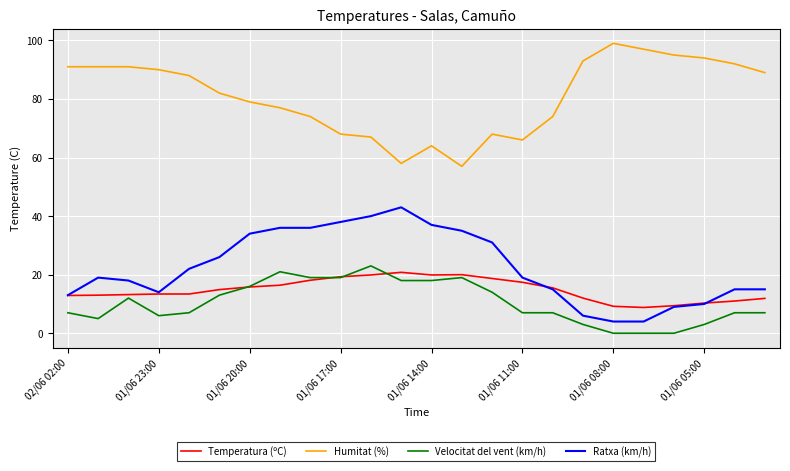

Which series has the largest total across all categories?

Humitat (%)